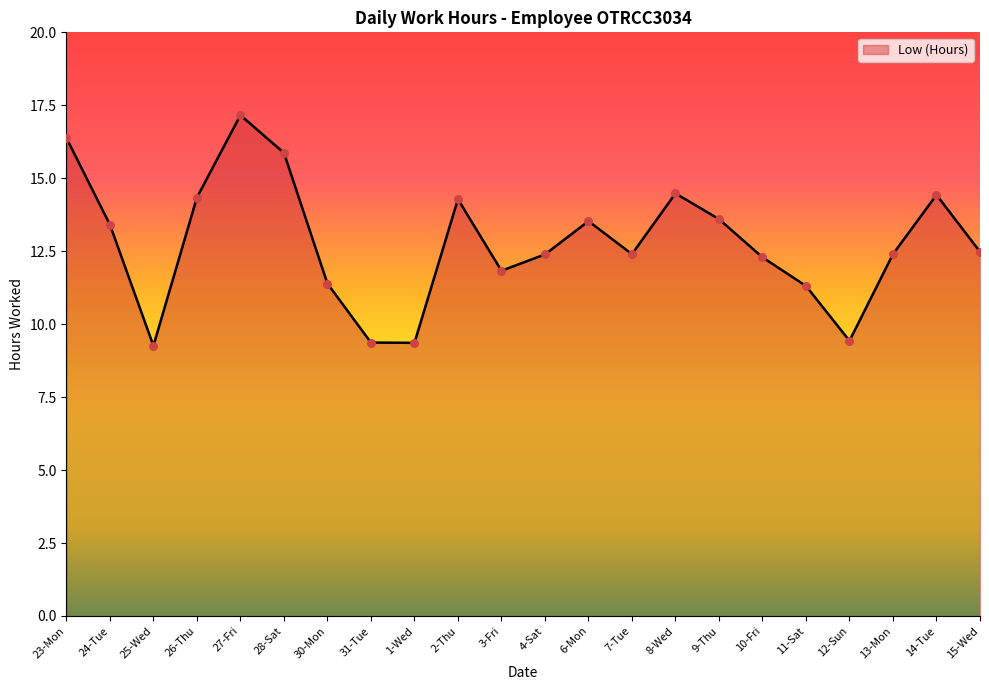

Between 27-Fri and 31-Tue, which is larger?

27-Fri